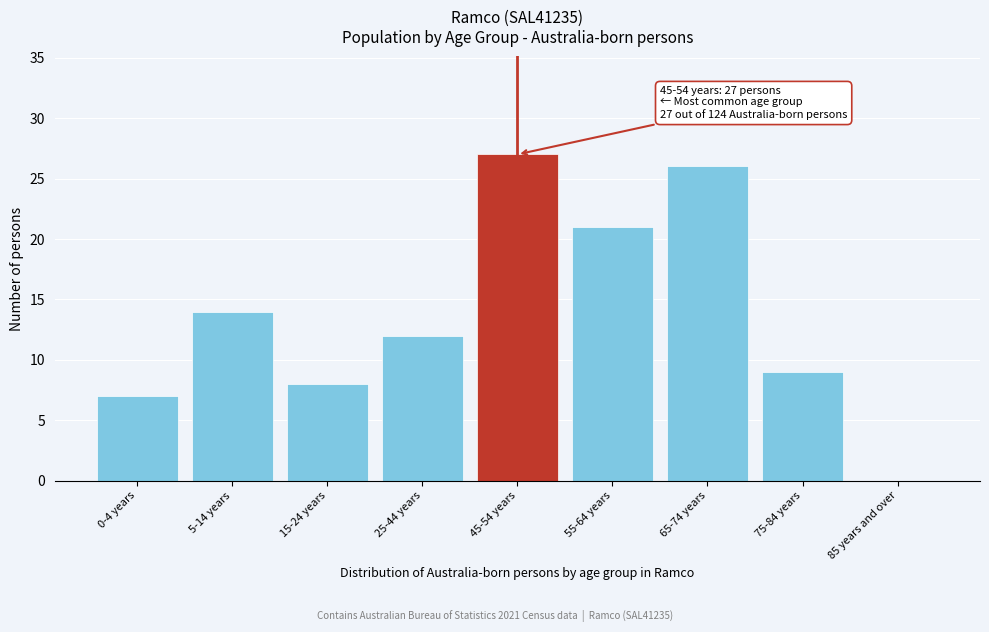

Reading left to right, extract all data points from this chart.

0-4 years=7	5-14 years=14	15-24 years=8	25-44 years=12	45-54 years=27	55-64 years=21	65-74 years=26	75-84 years=9	85 years and over=0